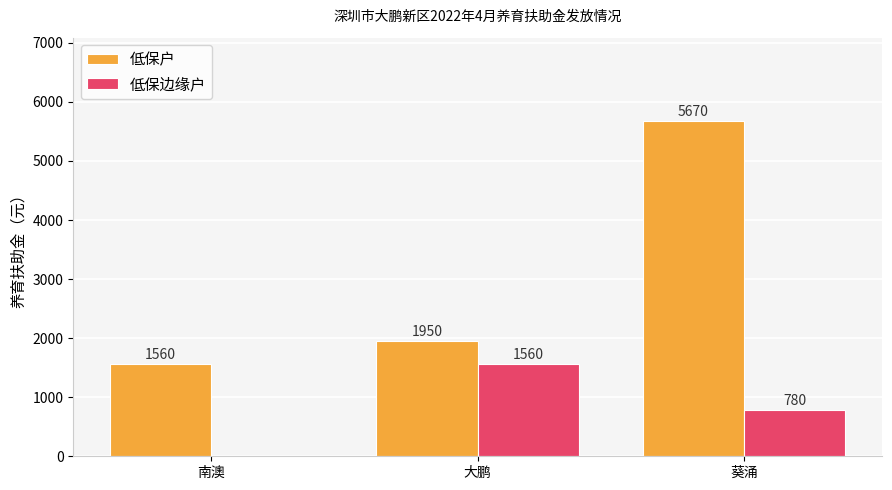

What is the average value of the 低保边缘户 series?

780